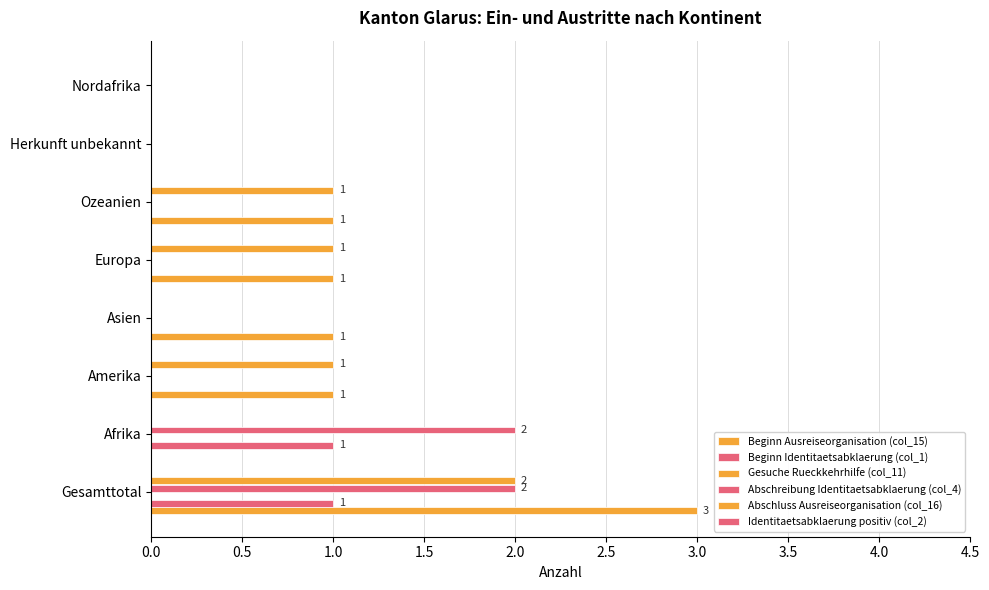

How many categories are shown in the chart?

8